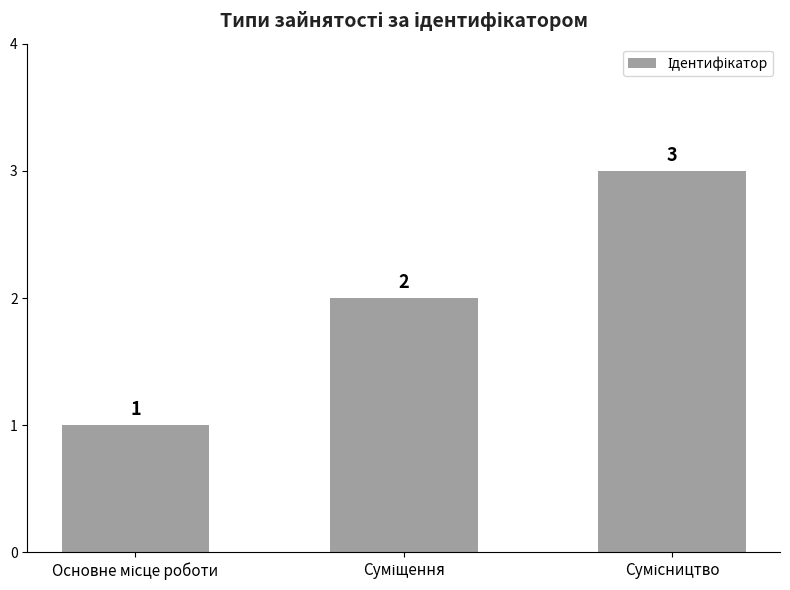

What is the sum of all values?

6